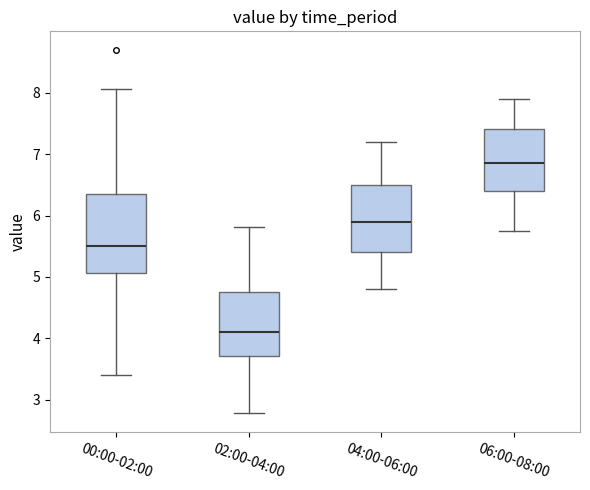

Reading left to right, read every box against the y-axis: the position of its median line, the range the box covers, and the ends of its whiskers. The values are not printed on the chart, so give them approximately, as read against the axis.

00:00-02:00: median 5.5, box 5.1 to 6.4, whiskers 3.4 to 8.1
02:00-04:00: median 4.1, box 3.7 to 4.8, whiskers 2.8 to 5.8
04:00-06:00: median 5.9, box 5.4 to 6.5, whiskers 4.8 to 7.2
06:00-08:00: median 6.9, box 6.4 to 7.4, whiskers 5.8 to 7.9